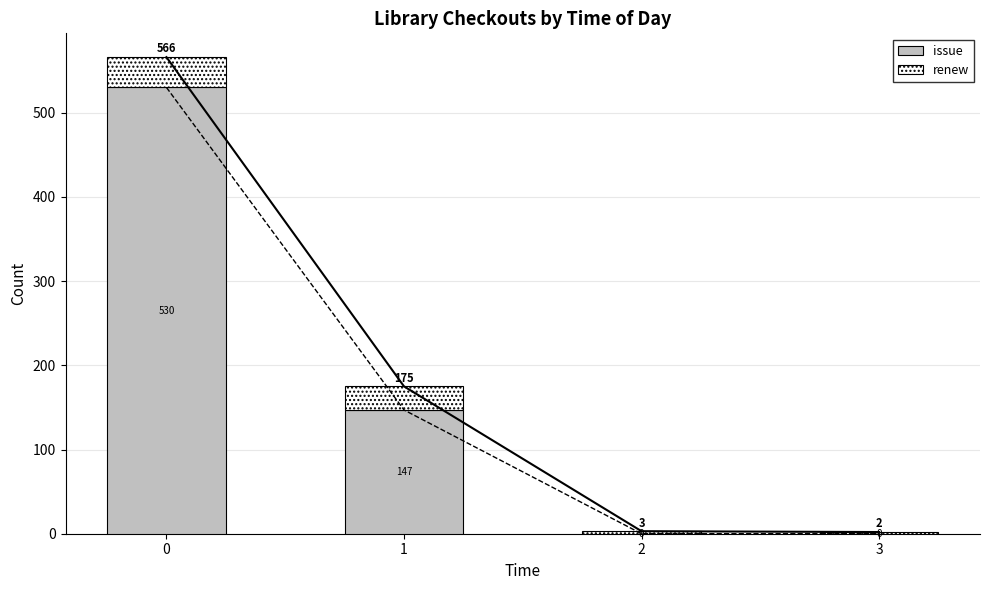

How many positive values does the issue series have?

2